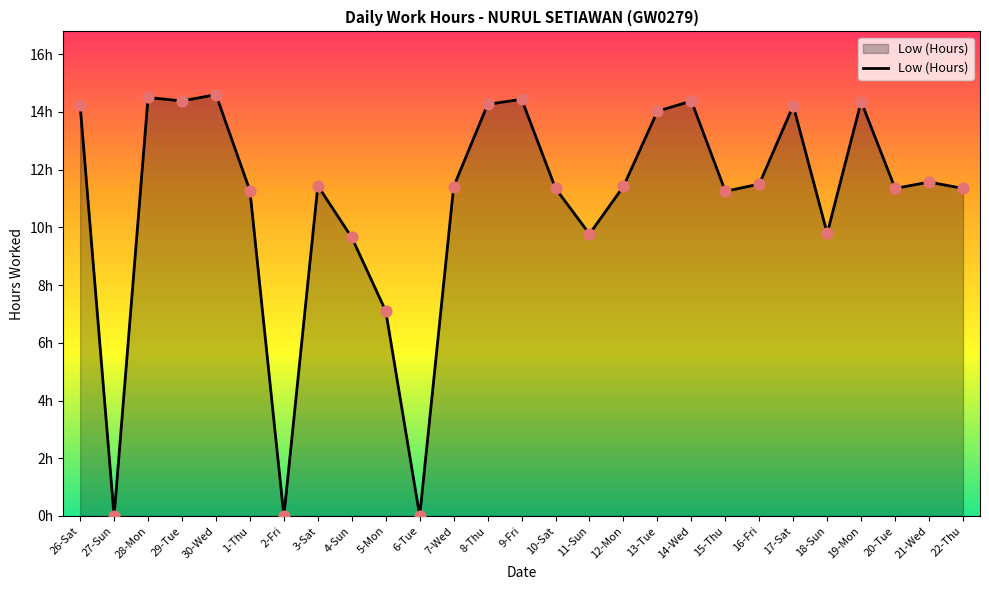

What is the change in value from 10-Sat to 15-Thu?

-0.1